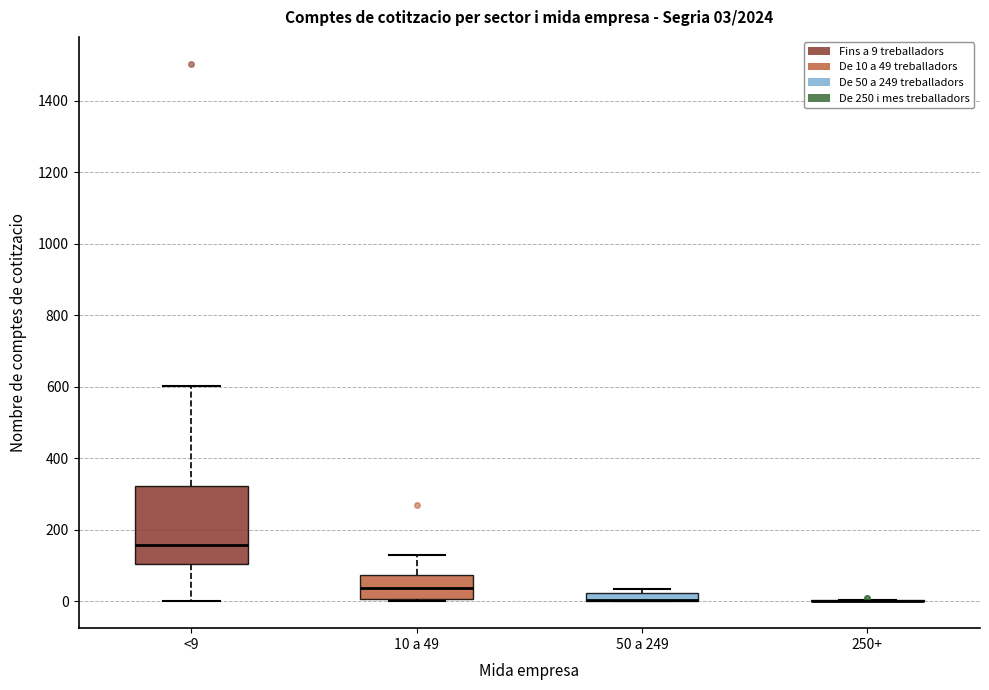

Comparing the boxes themselves (not the whiskers), which one is the tallest?

<9